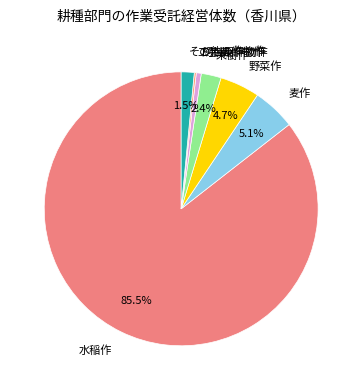

To the nearest percent, what is the average slice percentage?

14%